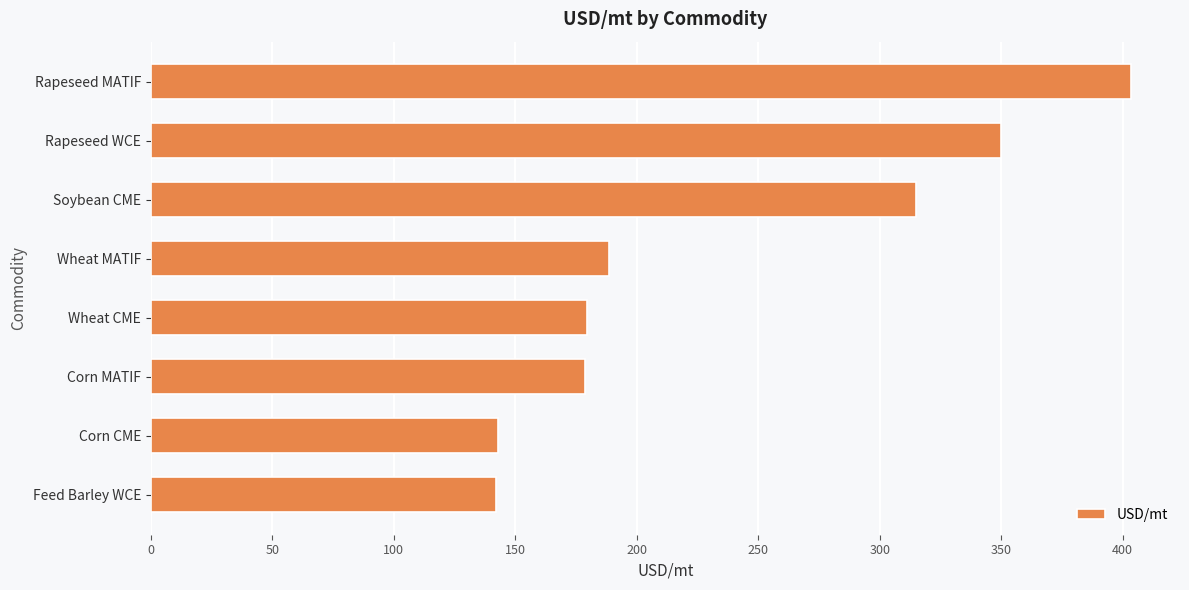

The chart shows a value of 105.7 at Wheat MATIF. True or false?

False